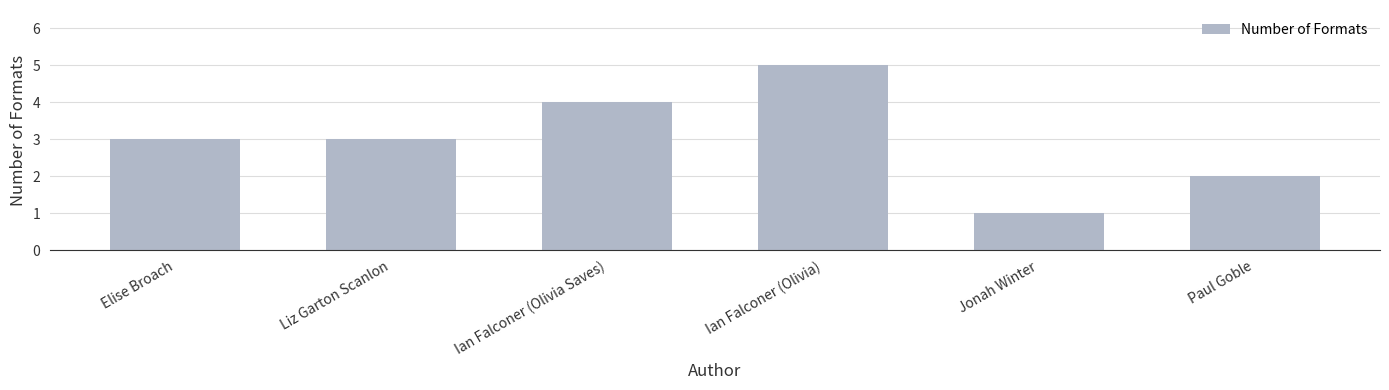

What is the average value?

3